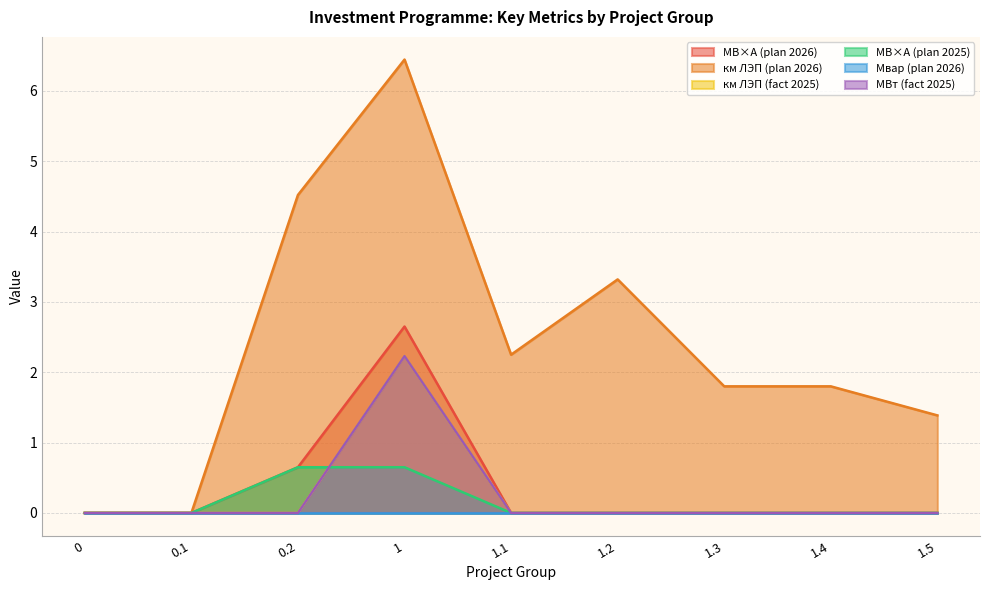

True or false: км ЛЭП (plan 2026) and км ЛЭП (fact 2025) intersect in this chart.

False